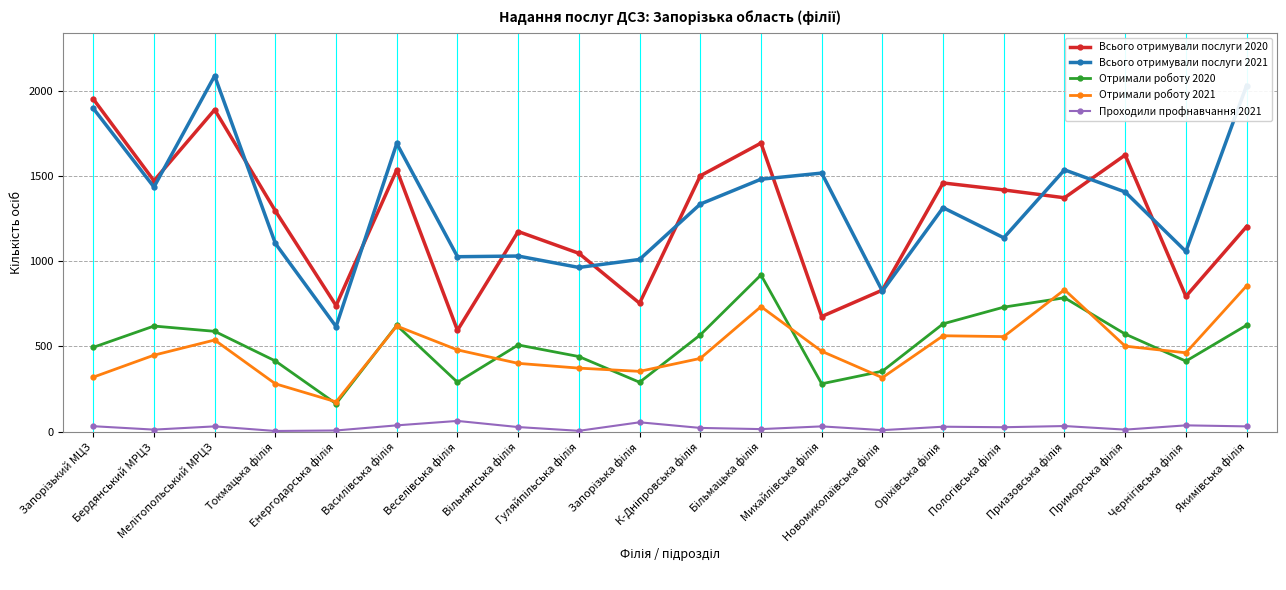

True or false: Проходили профнавчання 2021 and Всього отримували послуги 2021 intersect in this chart.

False